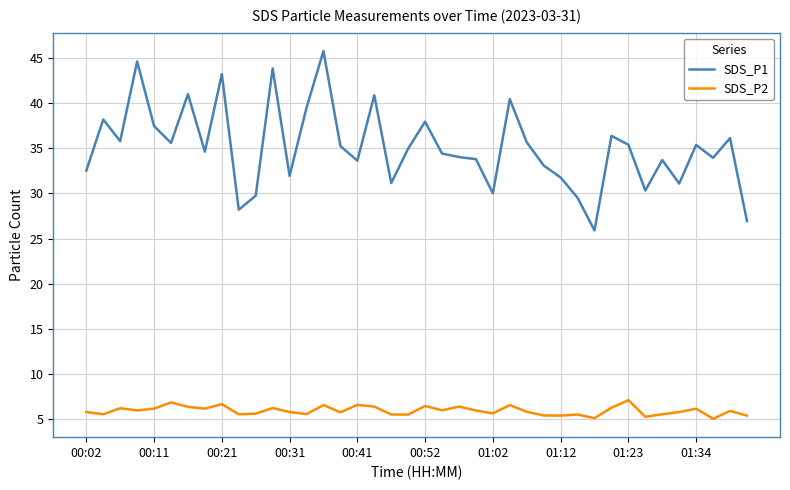

Rank the series by their maximum value, from highest to lowest.

SDS_P1, SDS_P2